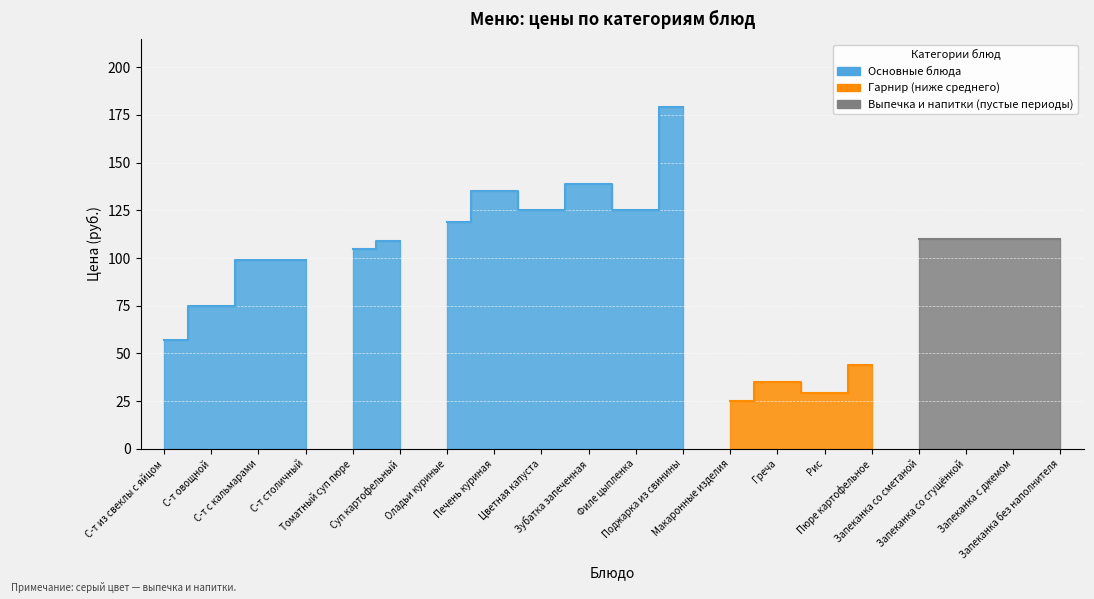

Rank the categories by value from lowest to highest.

Макаронные изделия, Рис, Греча, Пюре картофельное, С-т из свеклы с яйцом, С-т овощной, С-т с кальмарами, С-т столичный, Томатный суп пюре, Суп картофельный, Запеканка со сметаной, Запеканка со сгущёнкой, Запеканка с джемом, Запеканка без наполнителя, Оладьи куриные, Цветная капуста, Филе цыпленка, Печень куриная, Зубатка запеченная, Поджарка из свинины